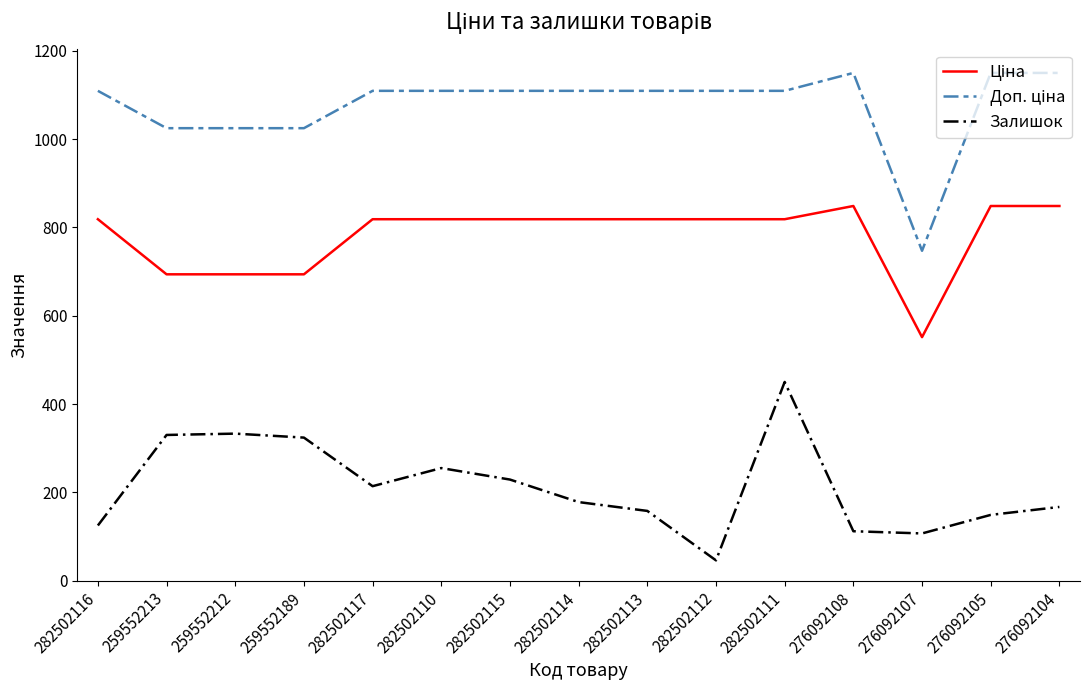

Which category has the highest value in the Залишок series?

282502111